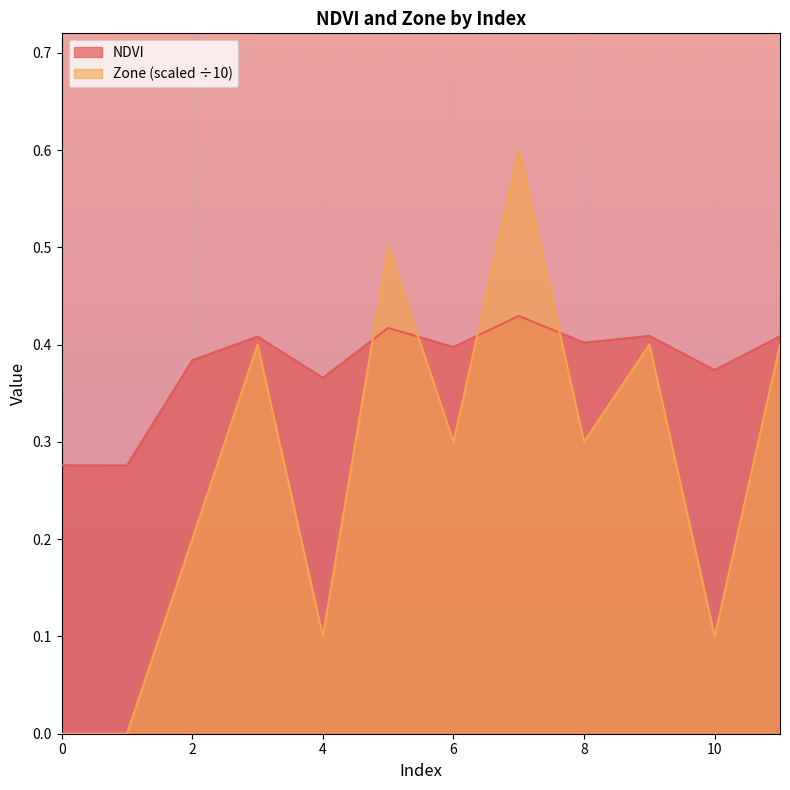

How many Zone values are between 0 and 1?

12